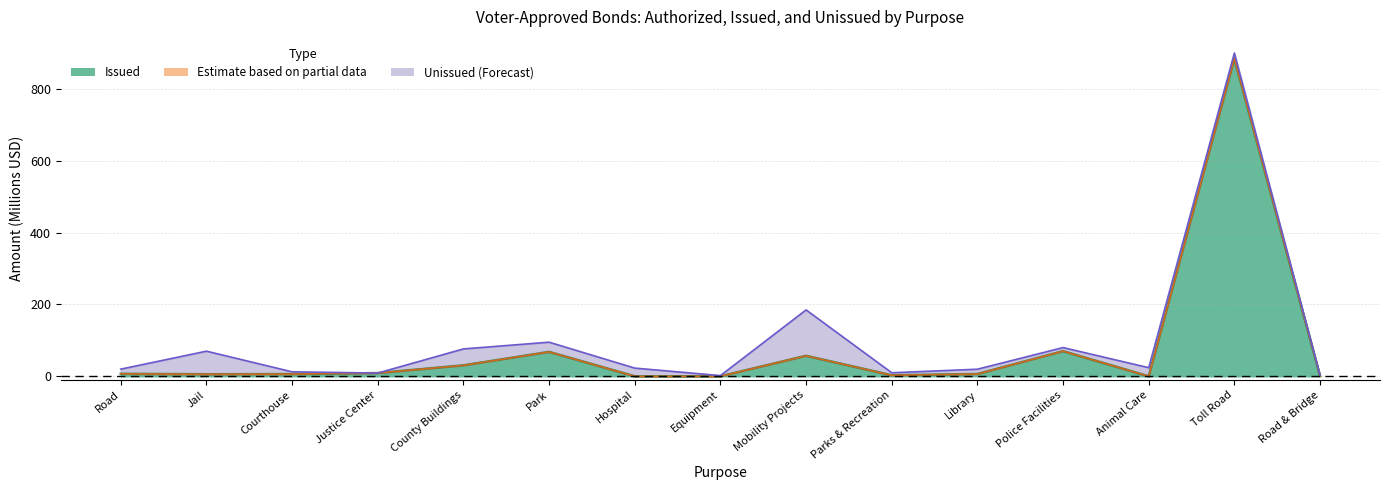

At how many categories does at least one series exceed 57?

6